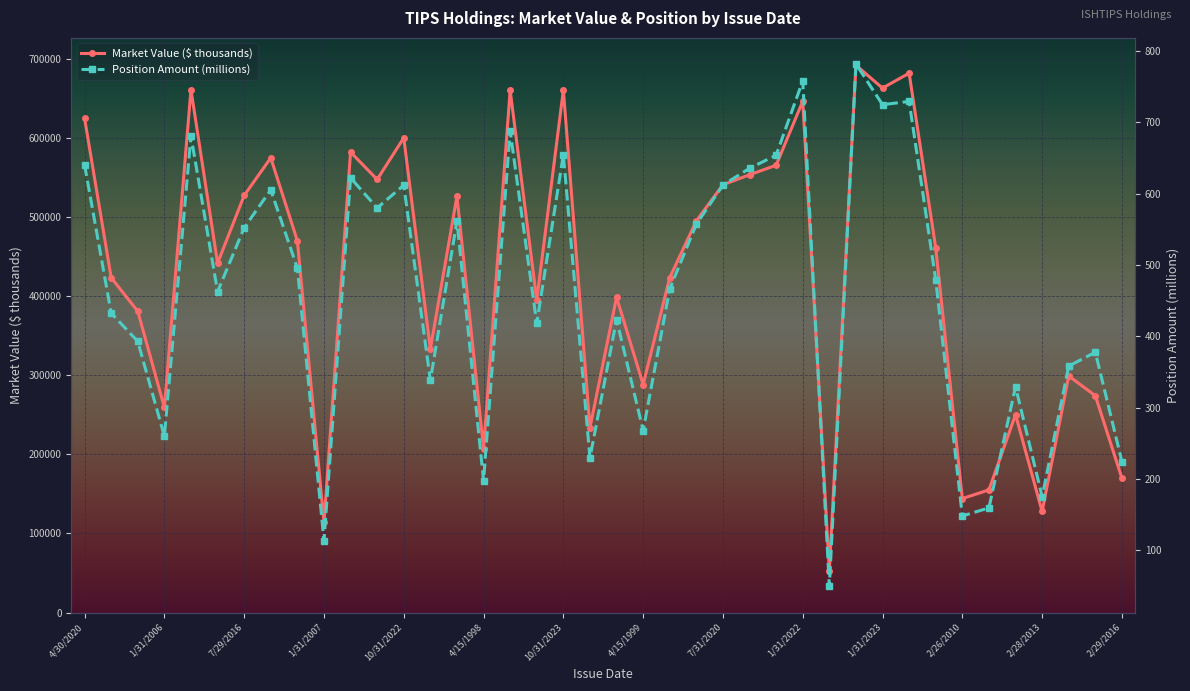

What is the value of the Market Value ($ thousands) point at the 31st from the left?

662956.0